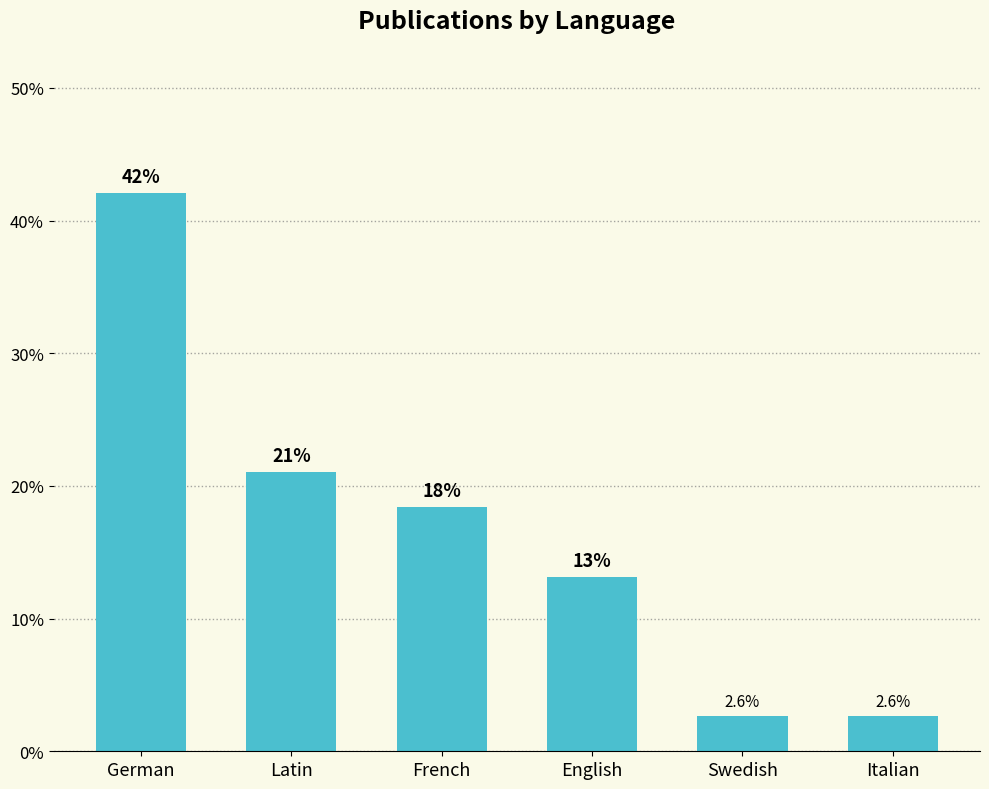

How many bars are there in total?

6